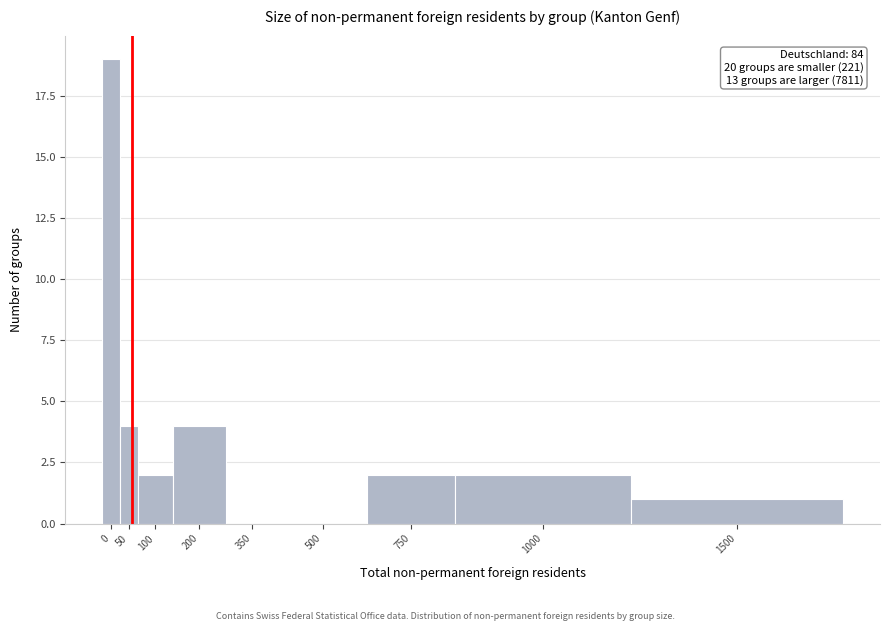

Reading right to left, extract all data points from this chart.

1500=1	1000=2	750=2	500=0	350=0	200=4	100=2	50=4	0=19